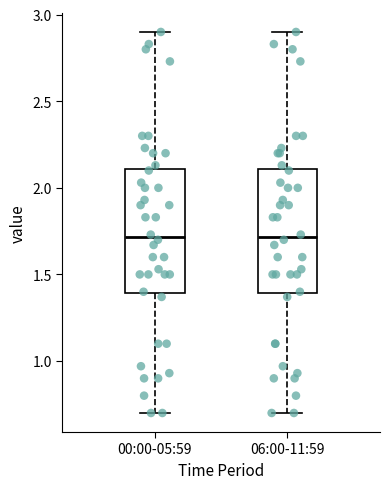

Where does the lower whisker of the box for 00:00-05:59 end on the y-axis? The values are not printed on the chart, so give them approximately, as read against the axis.

0.7